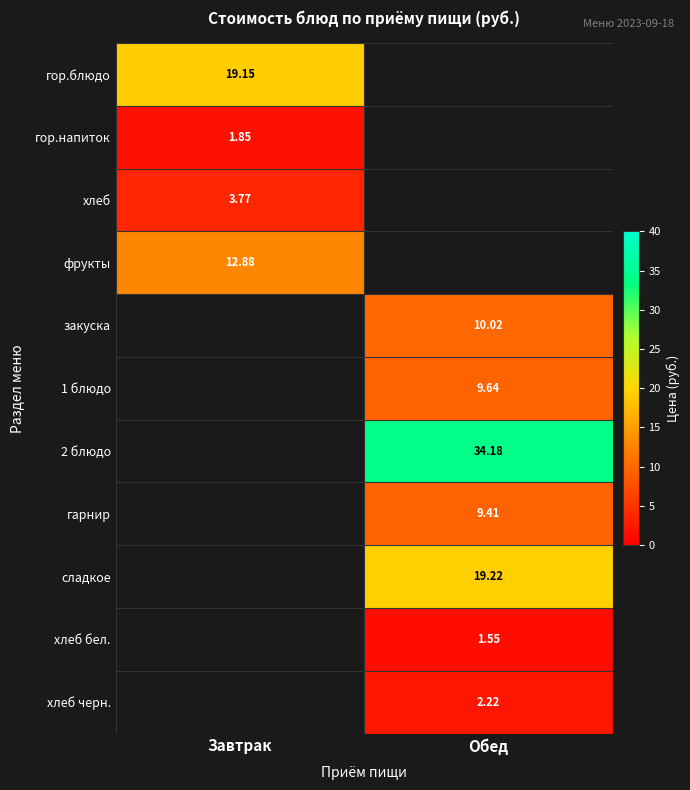

At which category does the chart reach its peak across all series?

Обед